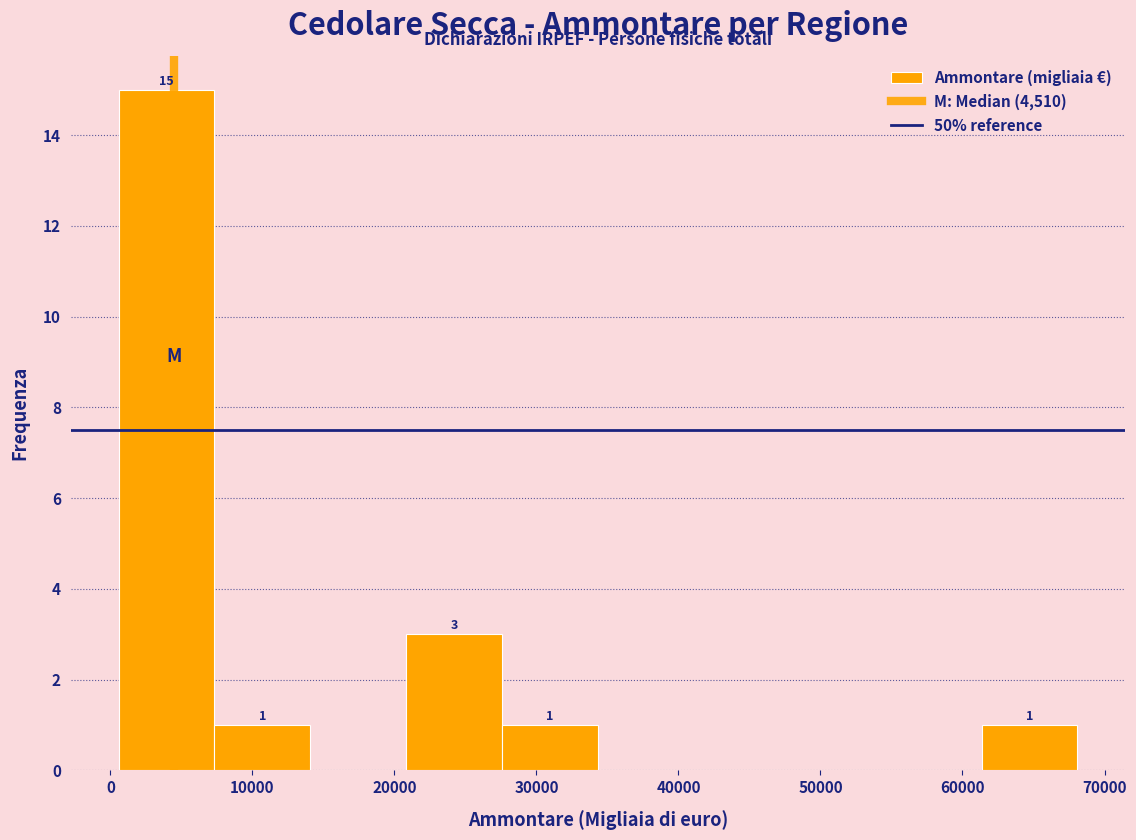

Over which range of the x-axis is the bar tallest?

1000 to 7000